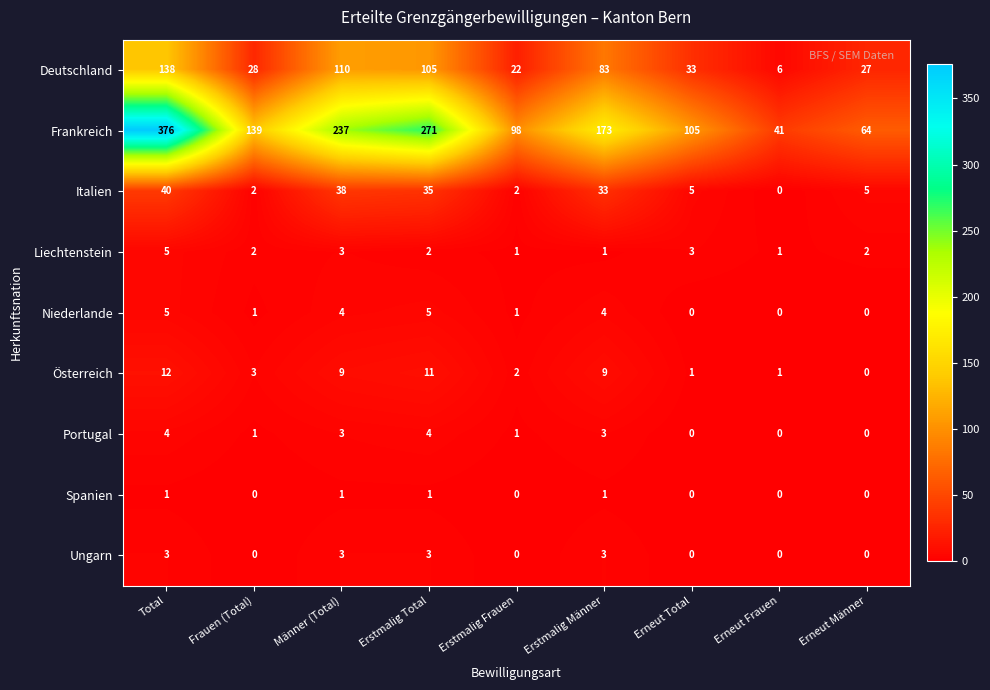

What is the difference between the Niederlande values at Total and Erstmalig Frauen?

4